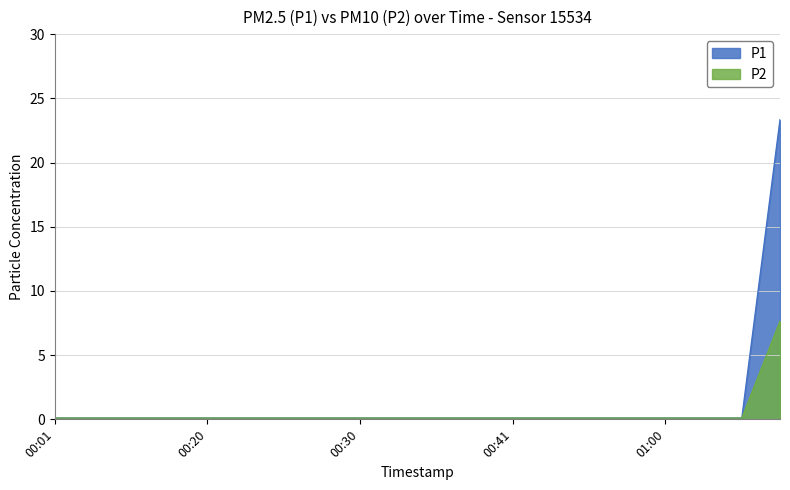

Which series has the widest spread of values?

P1